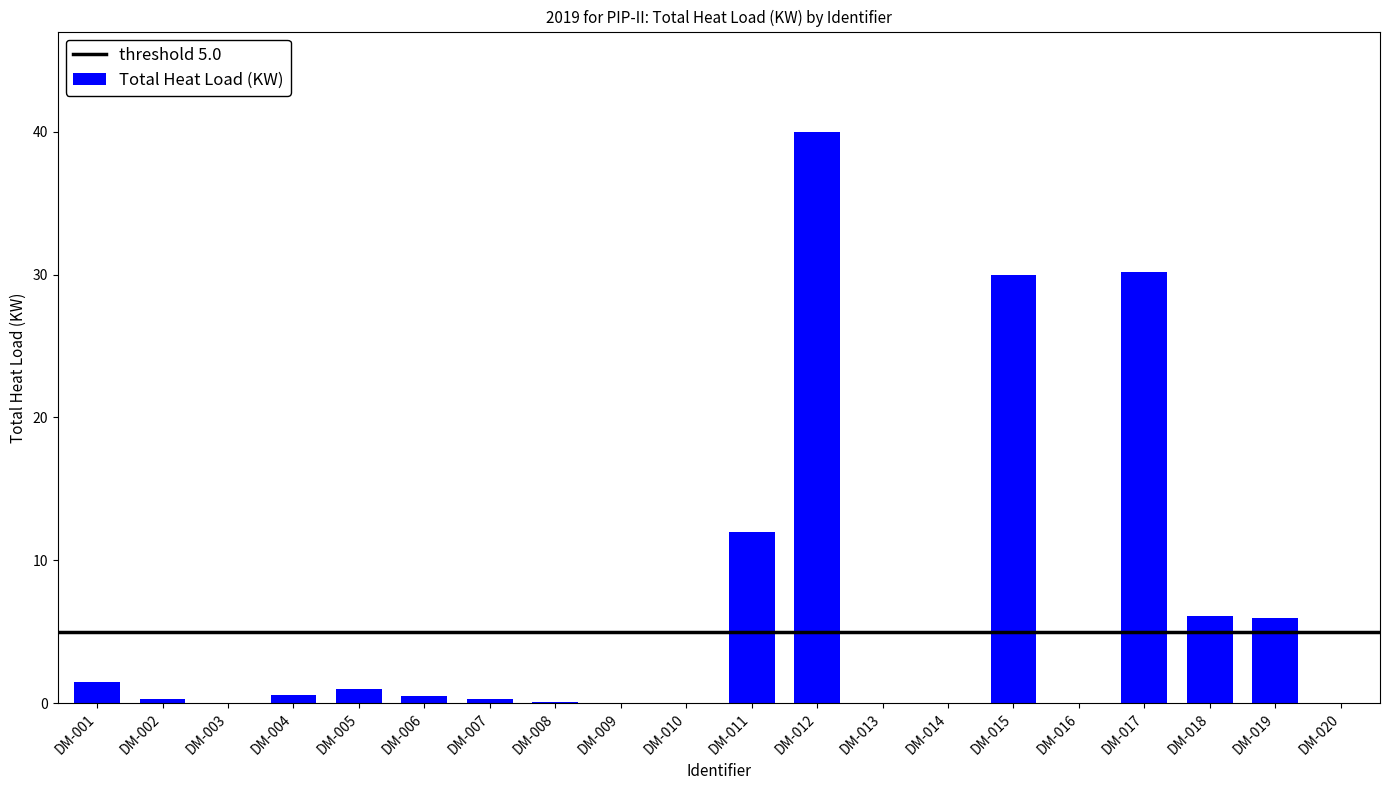

True or false: the data shows 0.3 at DM-002.

True